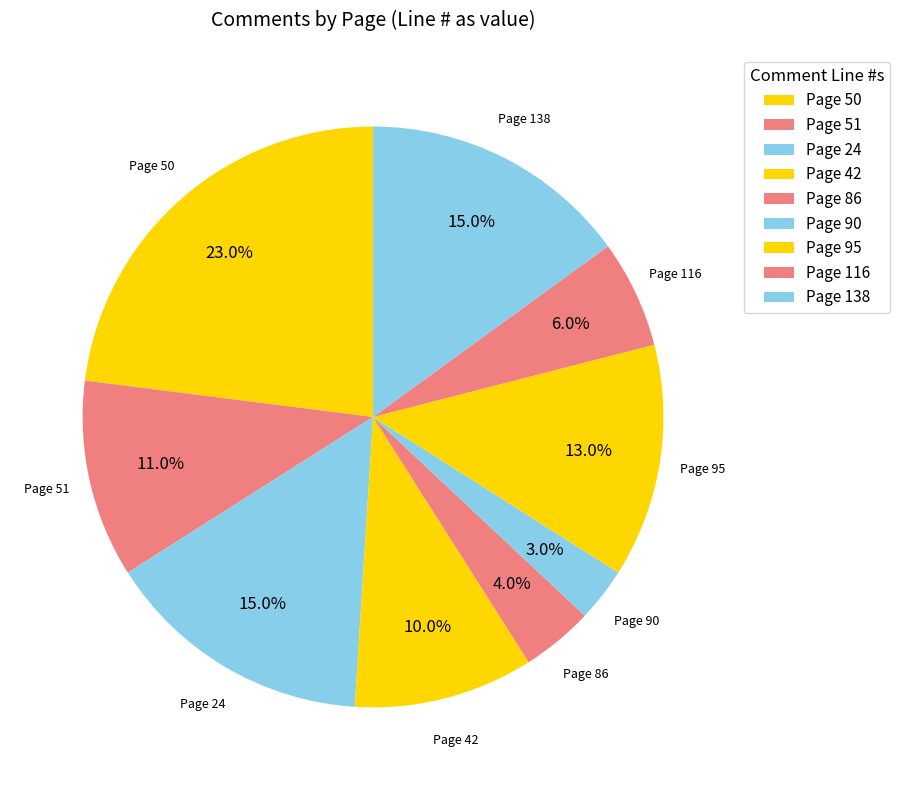

Which slice is the largest?

Page 50